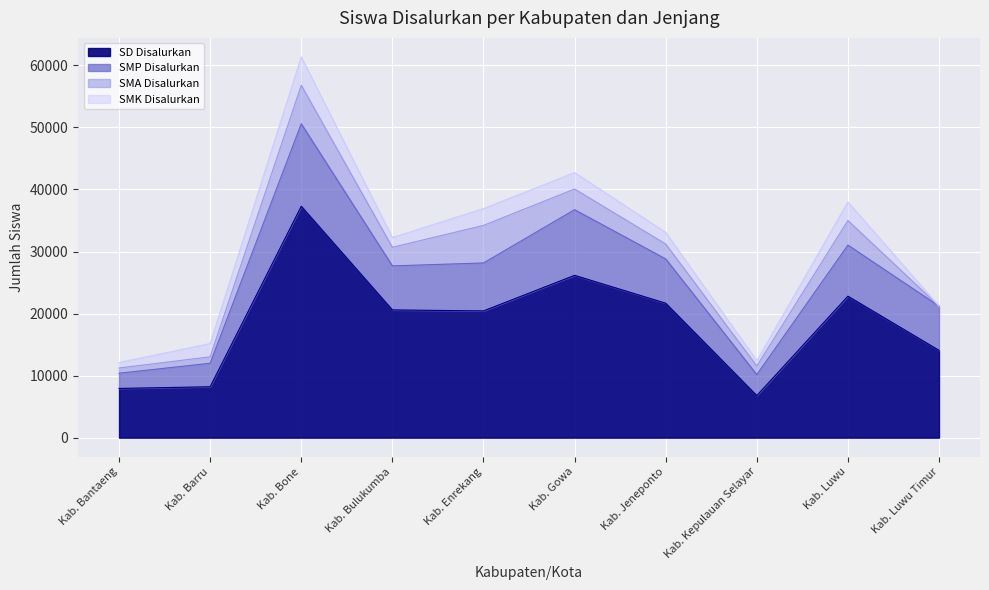

At which label does SMP Disalurkan first exceed 28151?

Kab. Bone